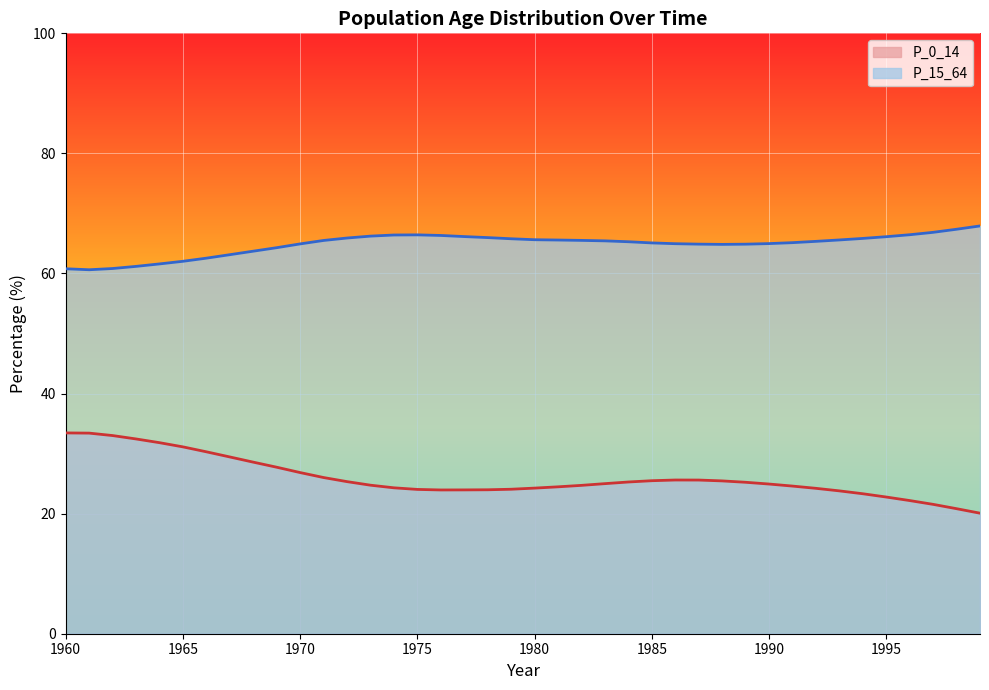

Which series has the widest spread of values?

P_0_14